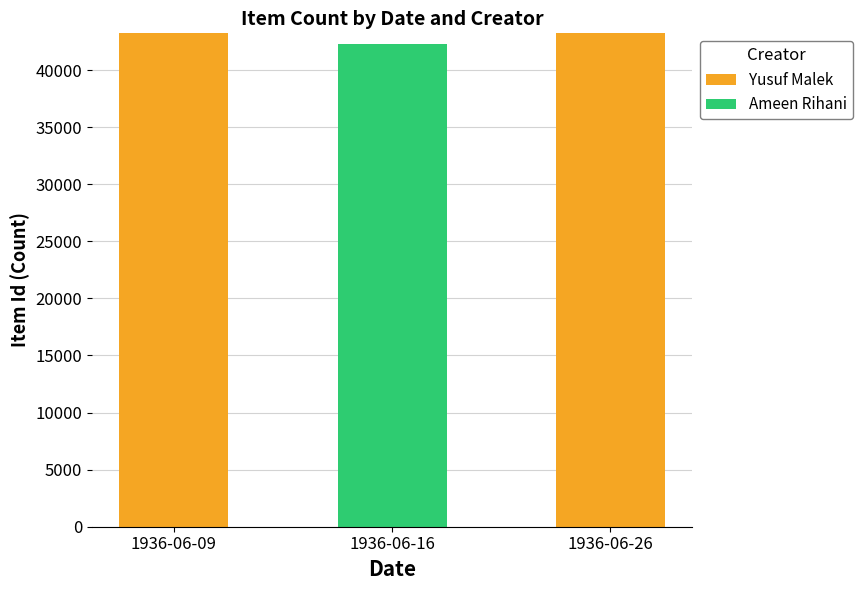

The value of Yusuf Malek at 1936-06-16 is -23272. True or false?

False